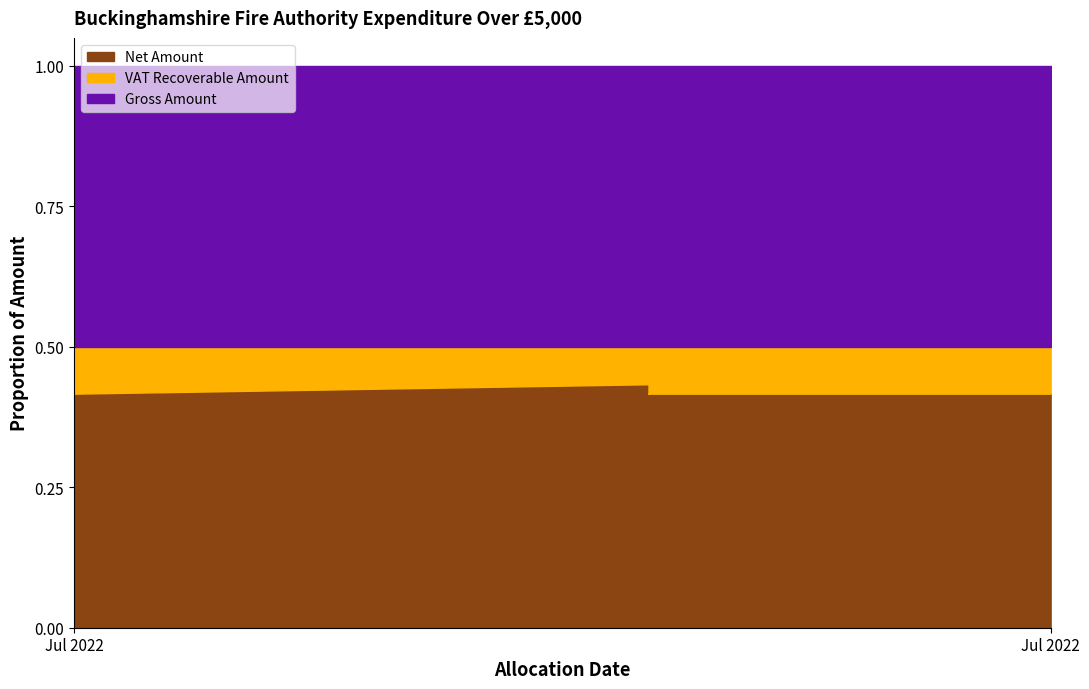

The value of Gross Amount at 2022-07-18 is 15218.8. True or false?

True